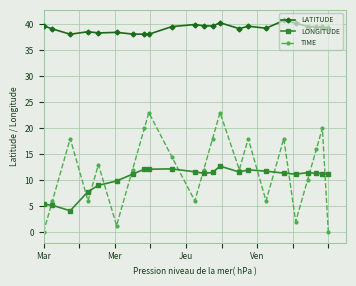

Which series has the widest spread of values?

TIME